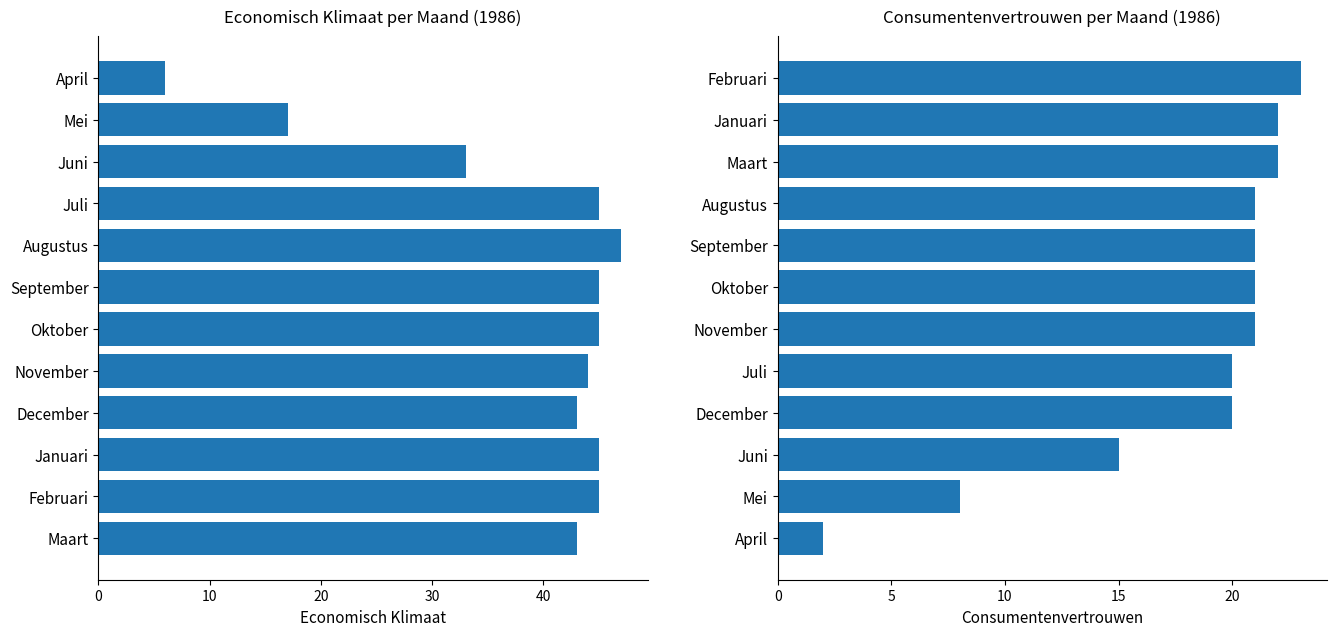

Rank the series by their average value, from lowest to highest.

Consumentenvertrouwen, Economisch Klimaat